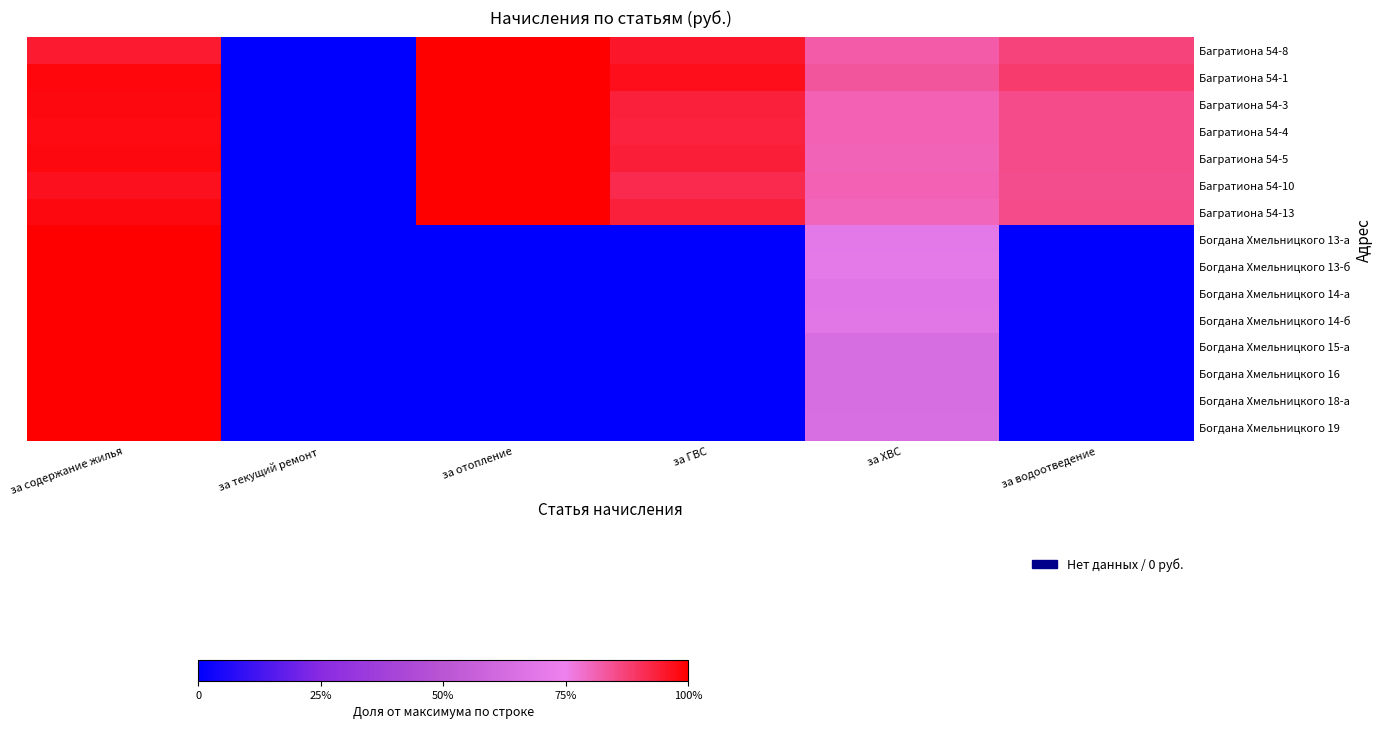

What is the total value across all series at за ГВС?

6.6